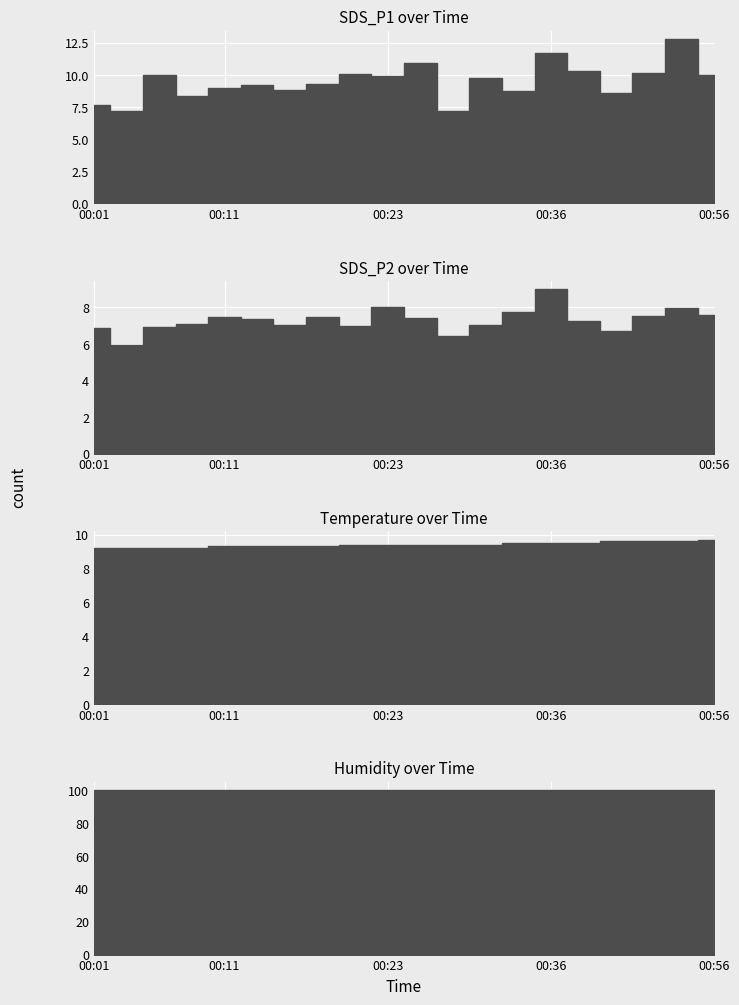

At 00:38, list the series in order from smallest to largest.

SDS_P2, Temp, SDS_P1, Humidity